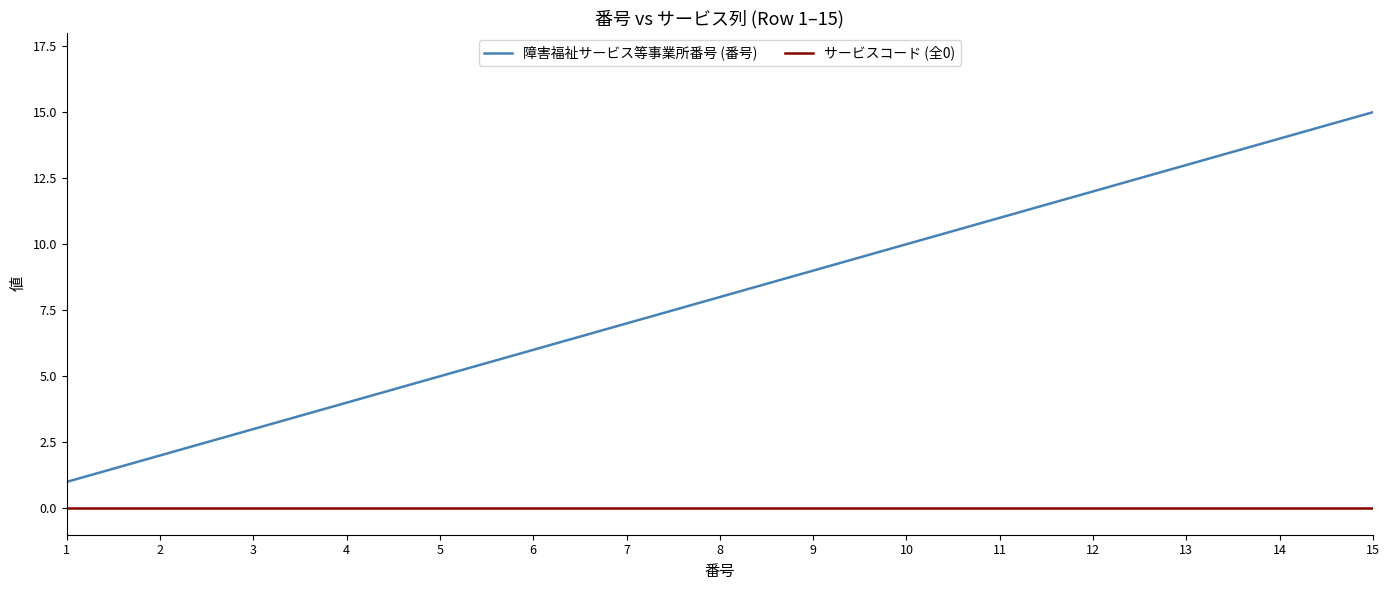

How many lines are shown in the chart?

2